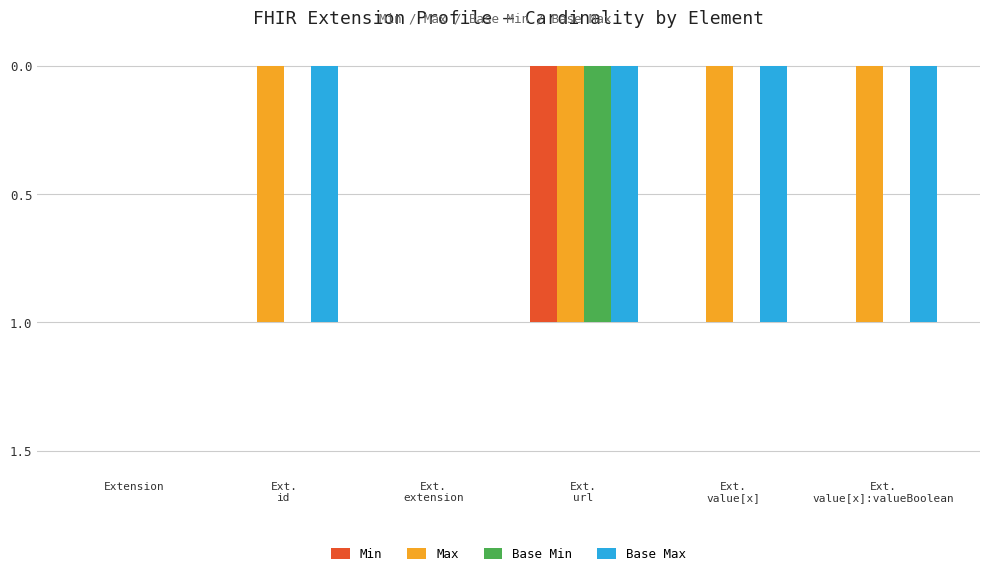

What are all the series names shown in the legend?

Min, Max, Base Min, Base Max